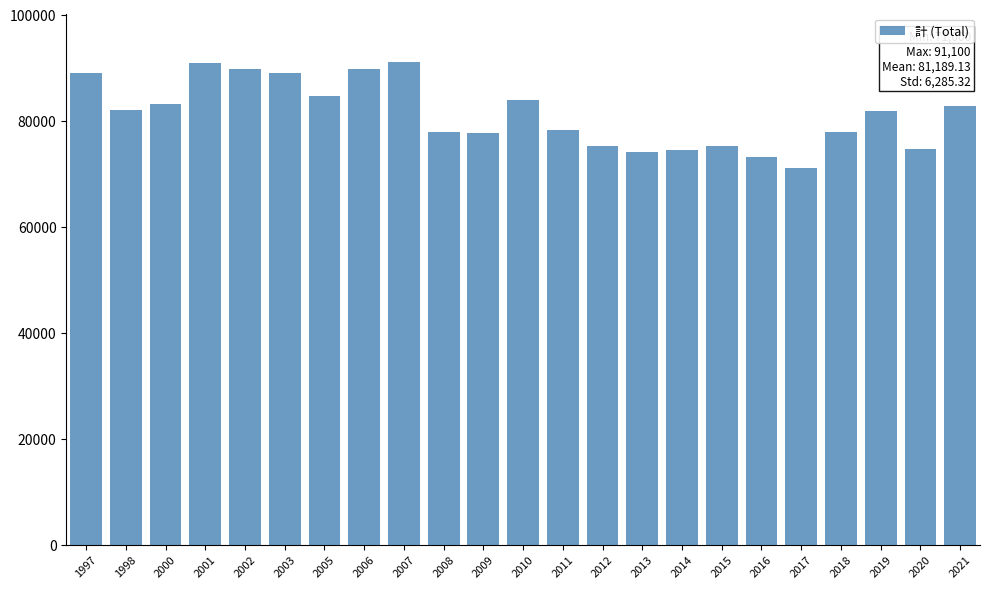

What is the value of the 14th bar from the left?

75300